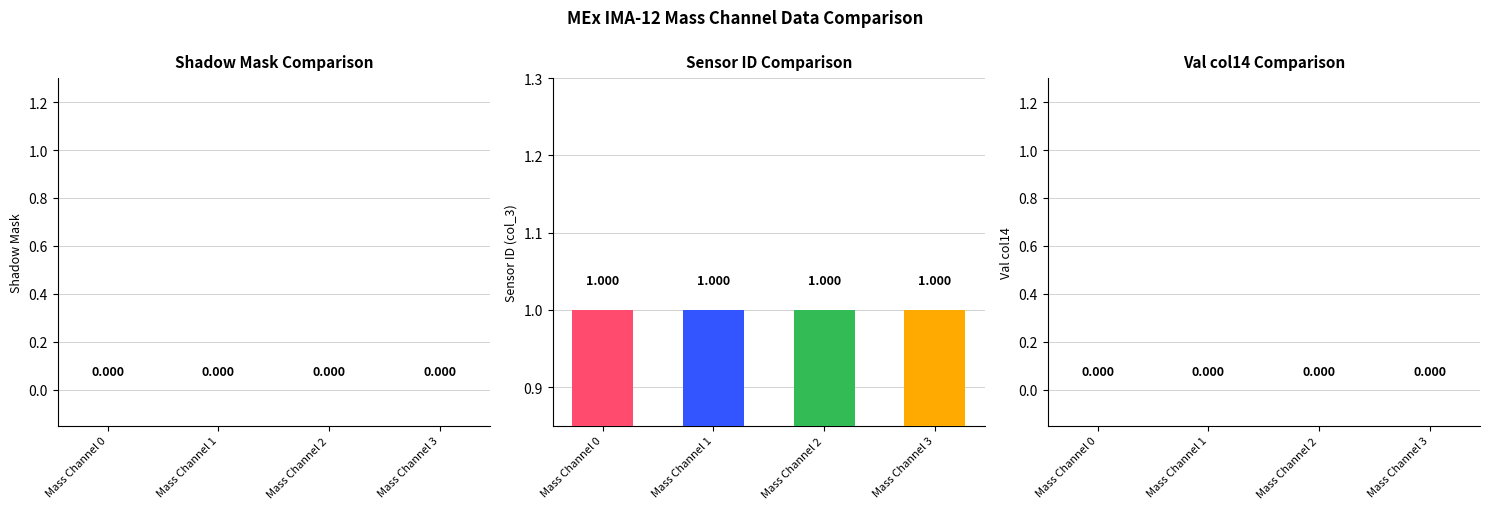

What is the greatest value displayed?

1